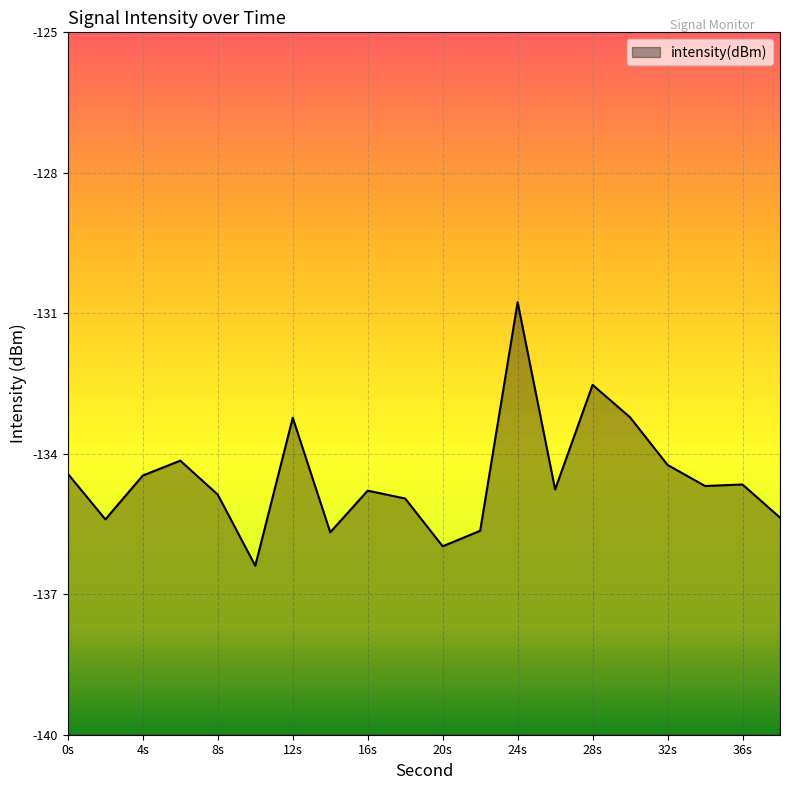

What is the greatest value displayed?

-130.8